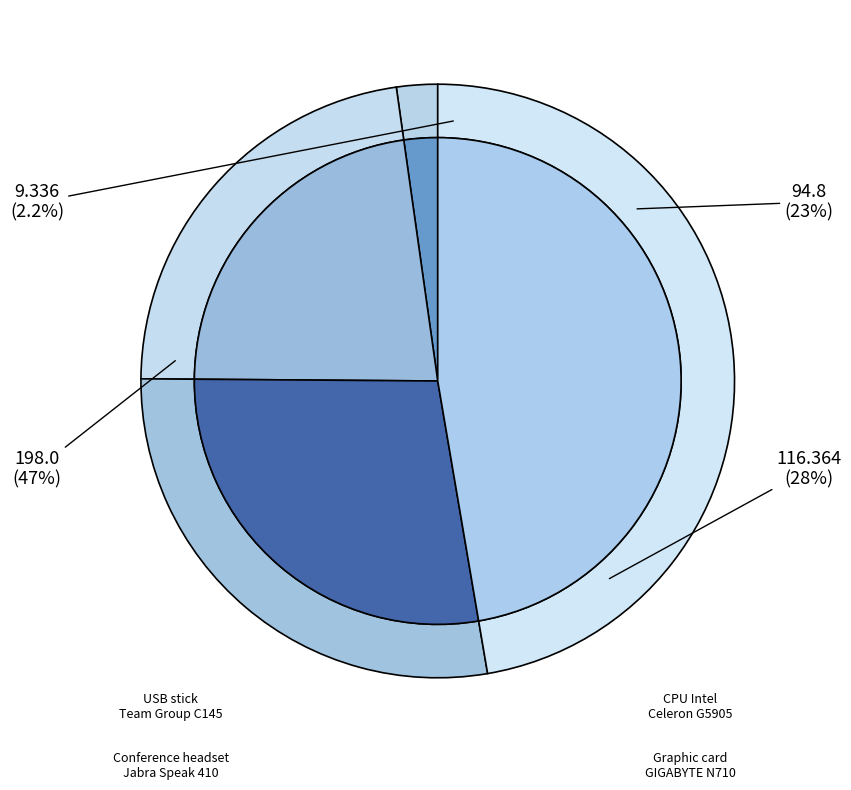

Does any single category account for the majority?

No